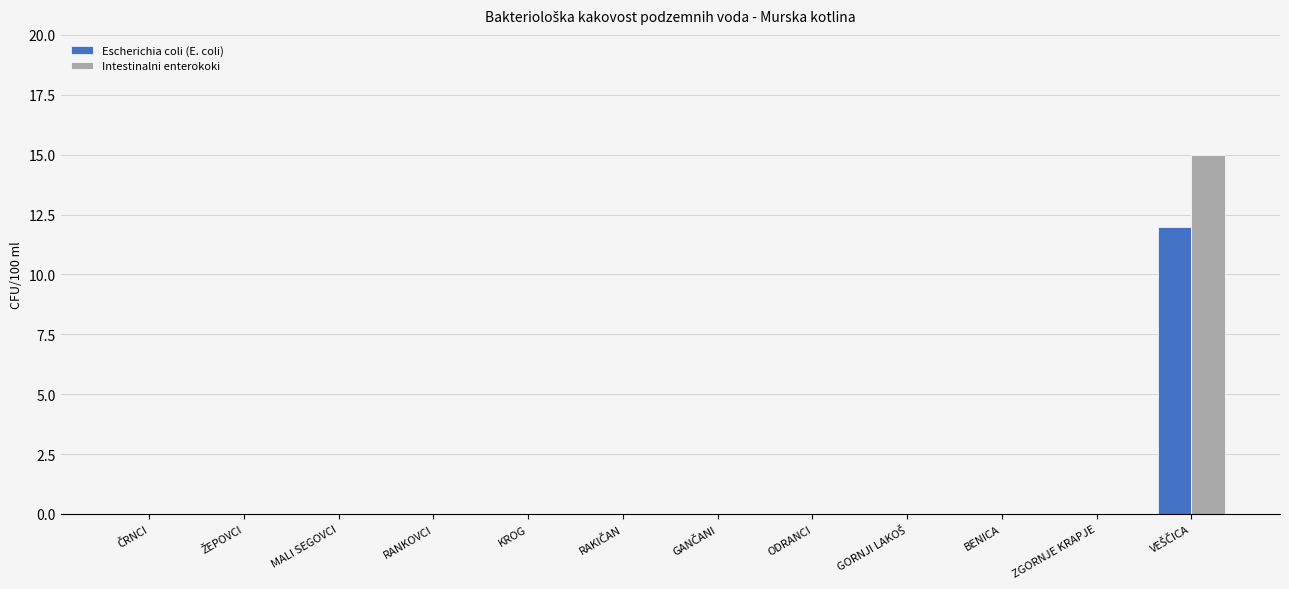

What is the maximum value for Intestinalni enterokoki?

15